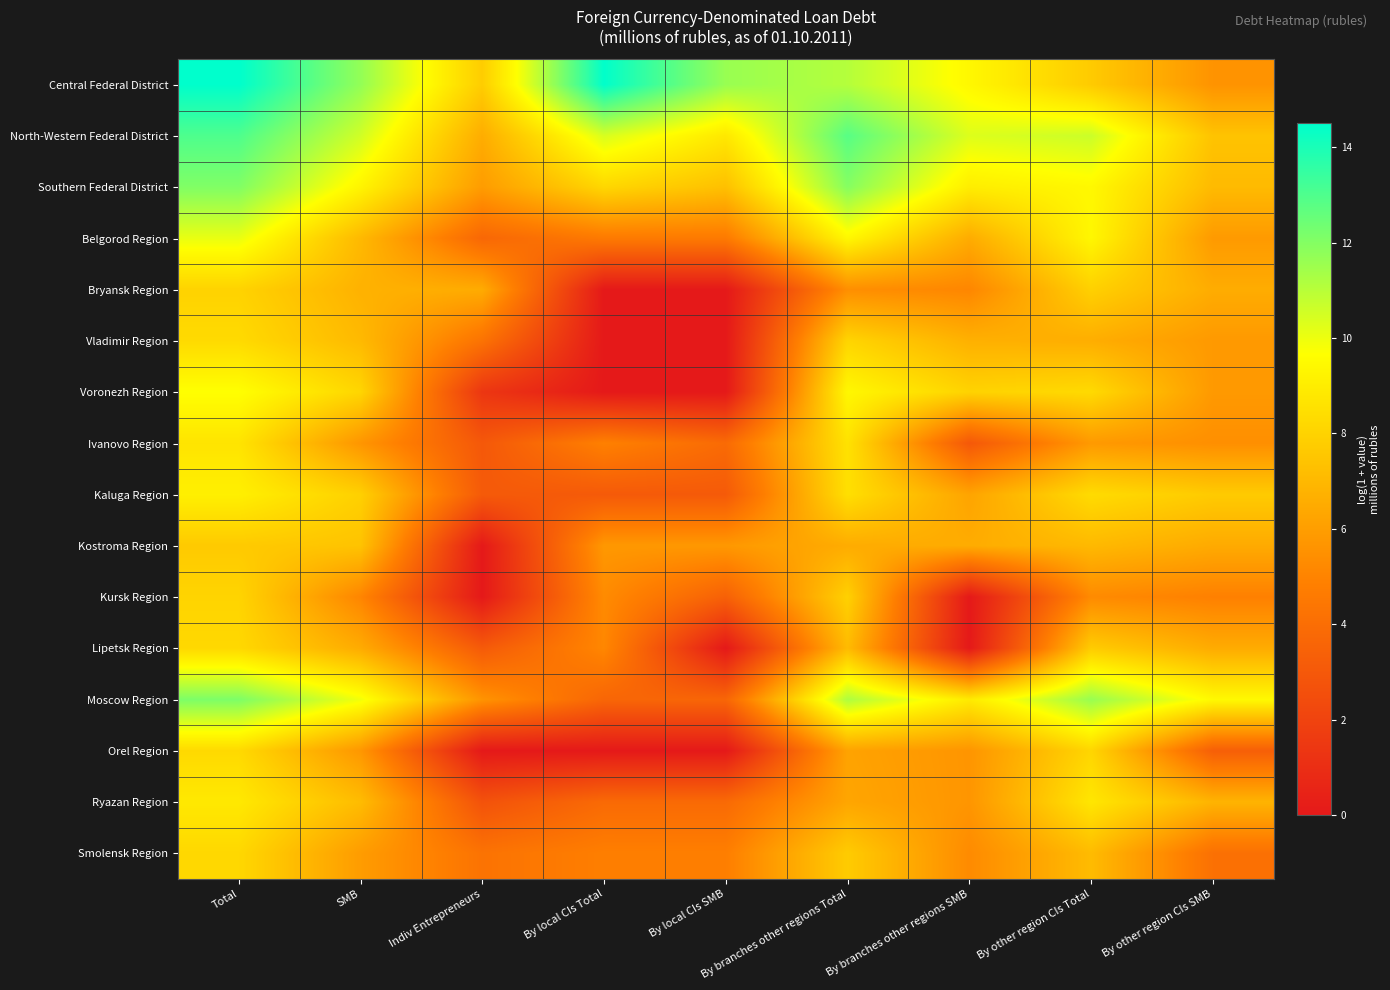

Which series has the largest total across all categories?

Central Federal District